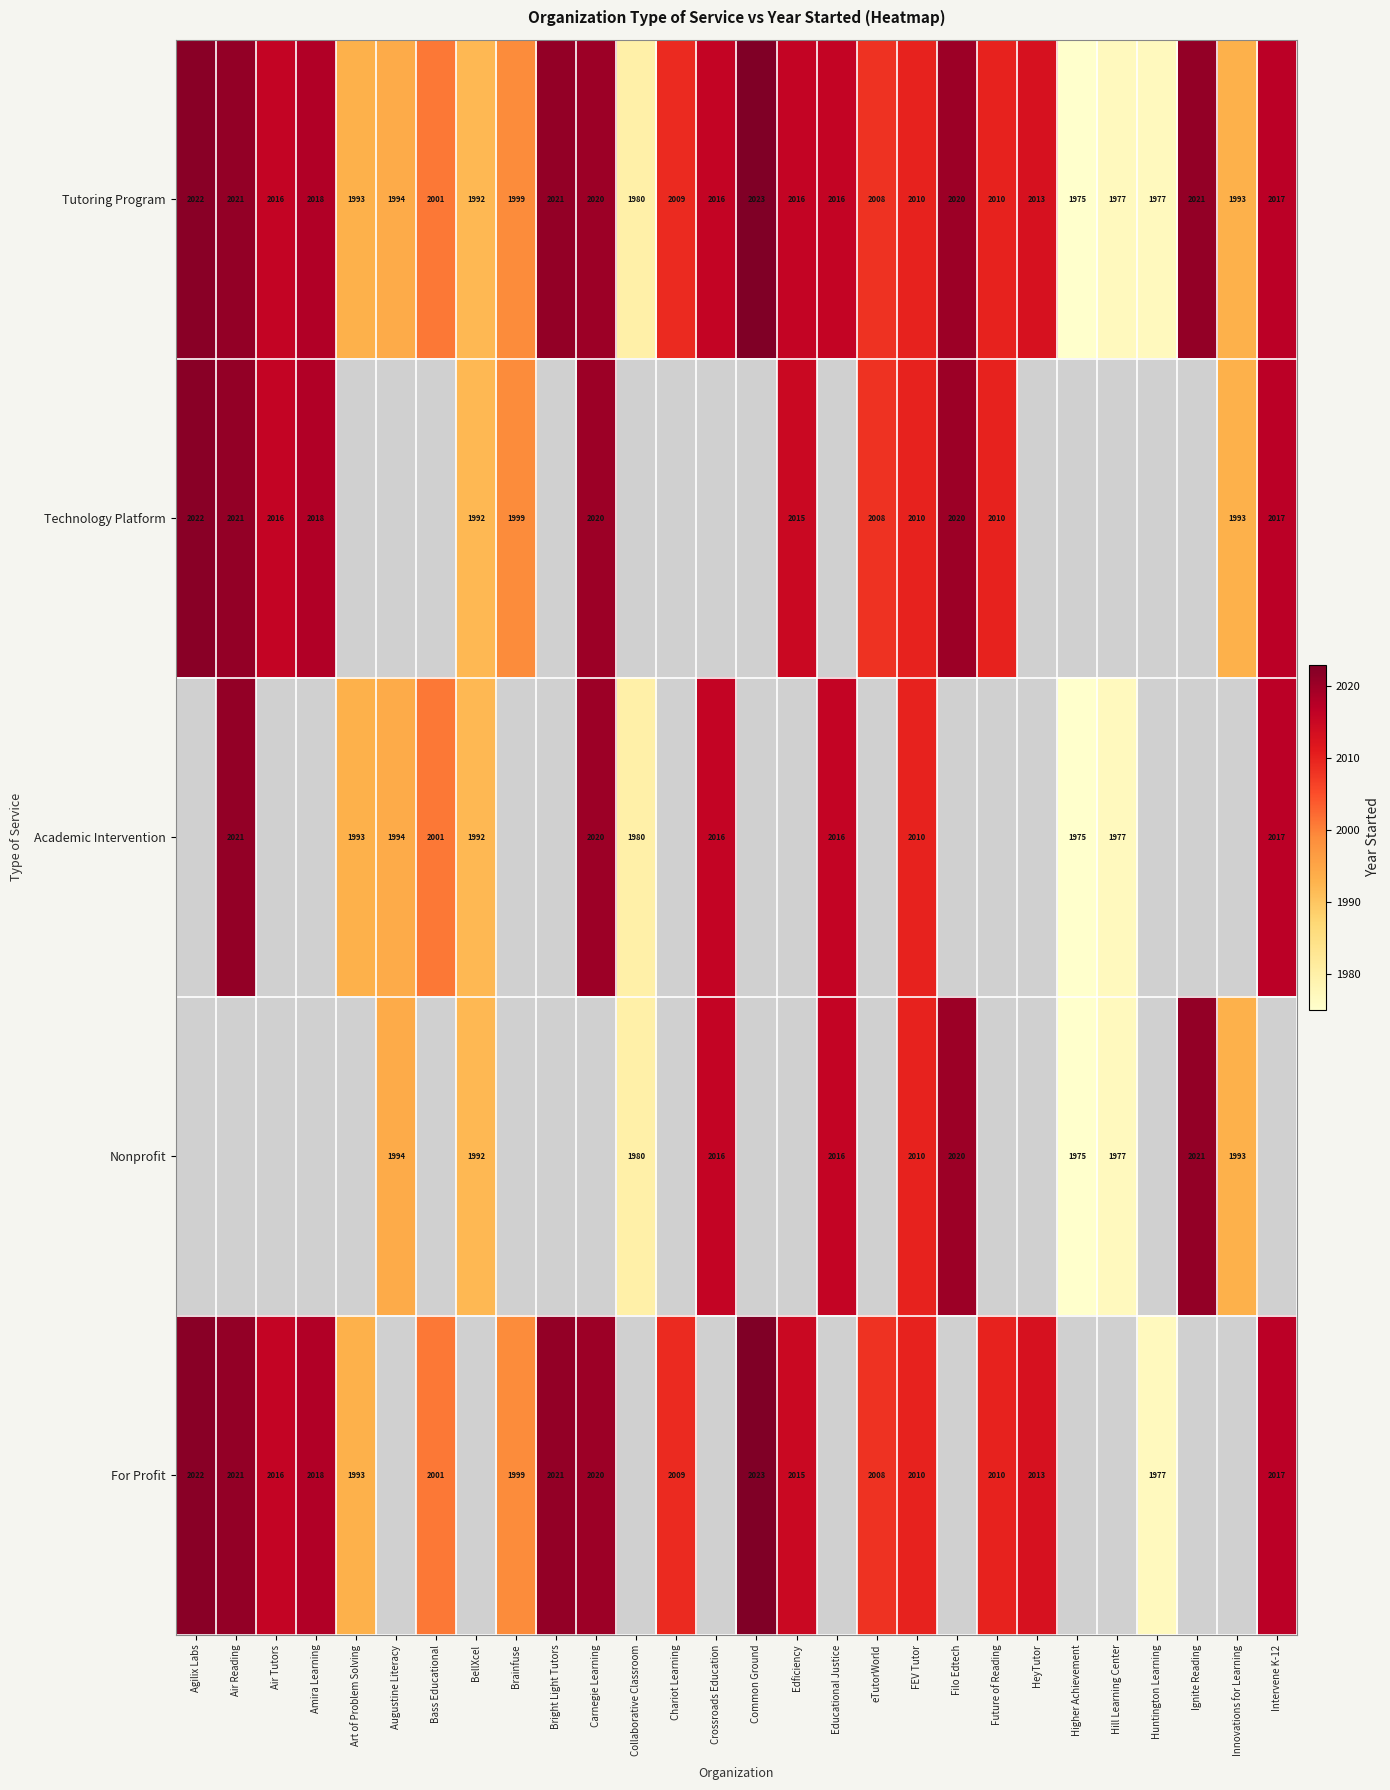

Where is Tutoring Program nearest to the value 1999?

Brainfuse